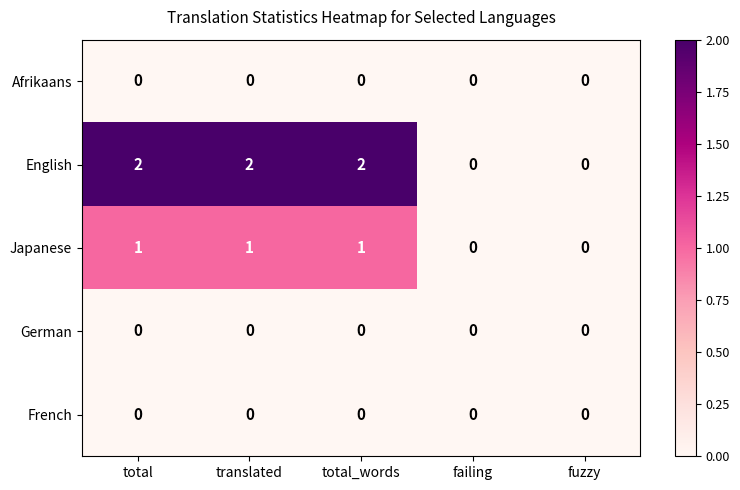

The Afrikaans series shows 0 at total_words. True or false?

True